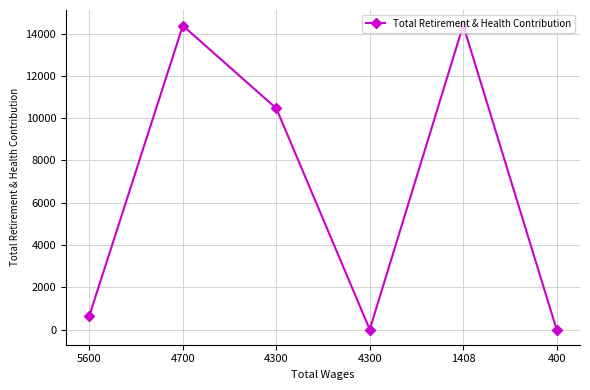

The chart shows a value of 9195 at 1408. True or false?

False